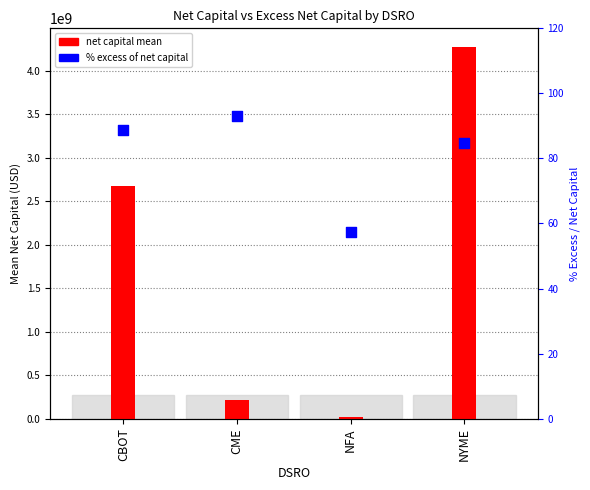

Which series reaches the minimum Y coordinate?

% excess of net capital